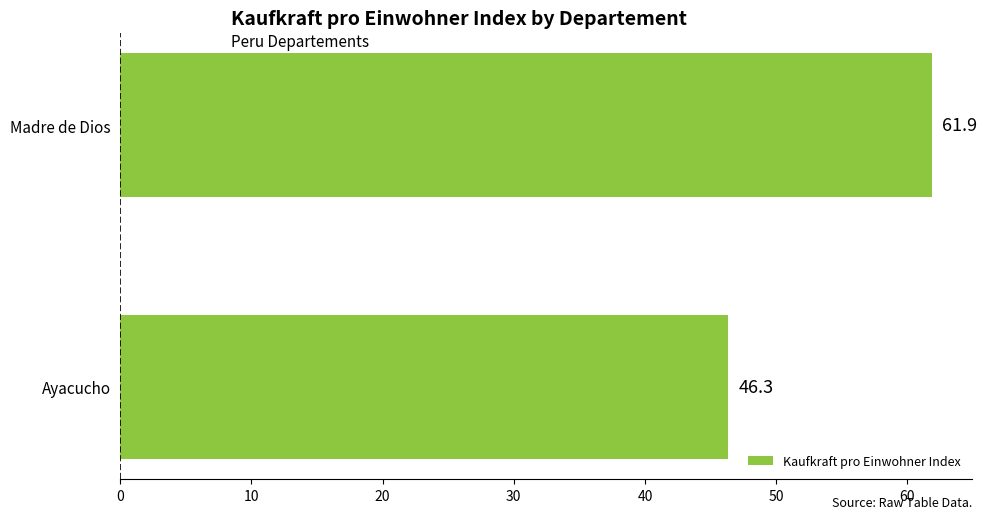

How many values are below 61?

1